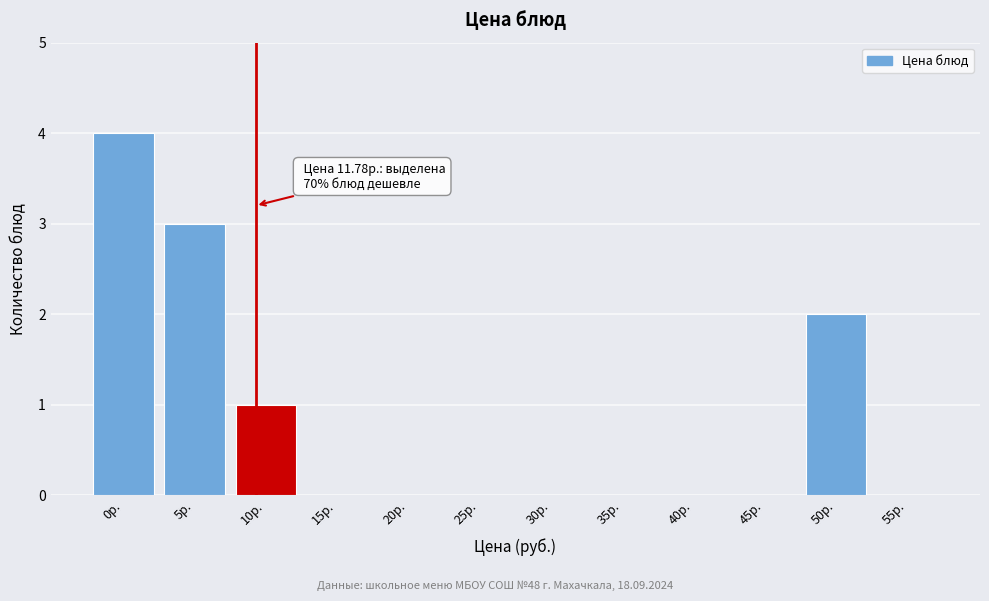

Reading right to left, what are all the values shown in this chart?

55р.=0	50р.=2	45р.=0	40р.=0	35р.=0	30р.=0	25р.=0	20р.=0	15р.=0	10р.=1	5р.=3	0р.=4